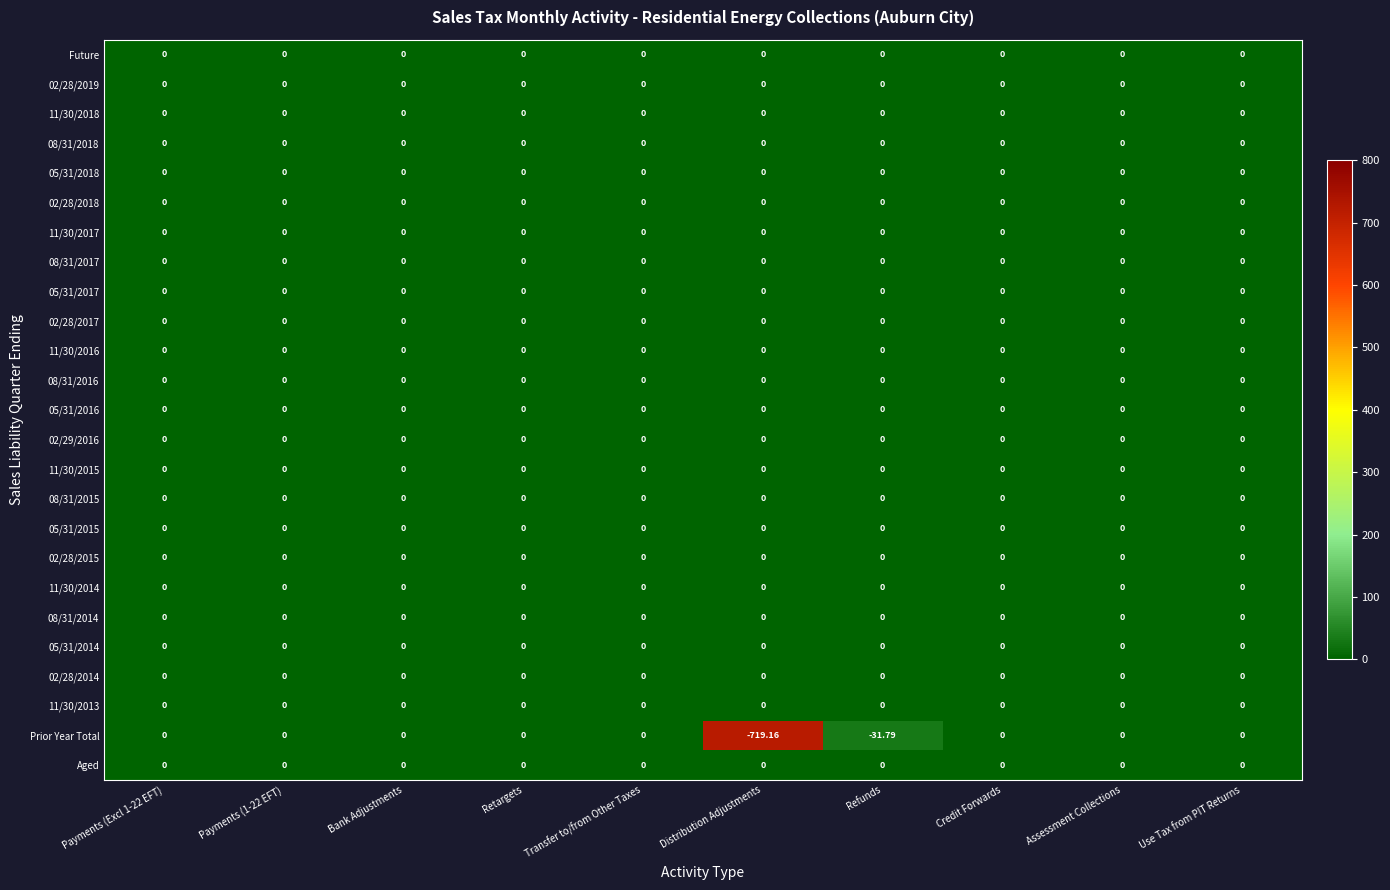

Between Refunds and Assessment Collections, which series saw the biggest shift?

Prior Year Total